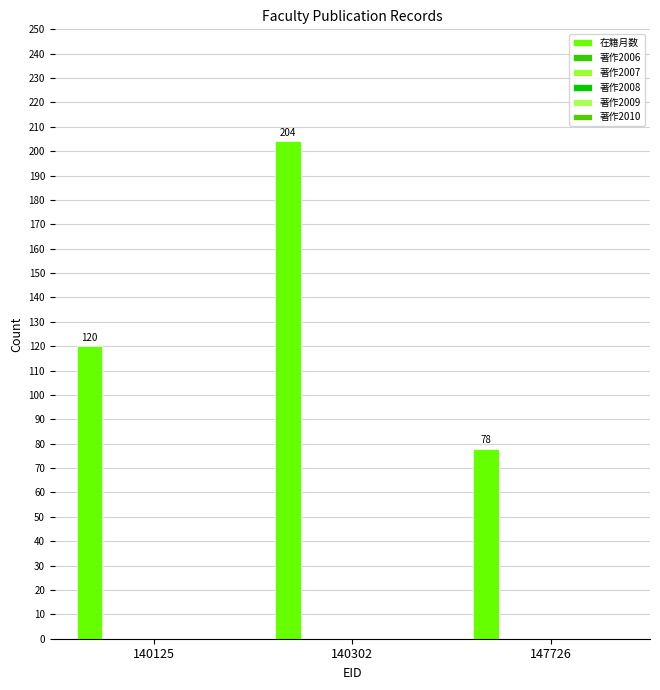

Count the number of categories in the chart.

3